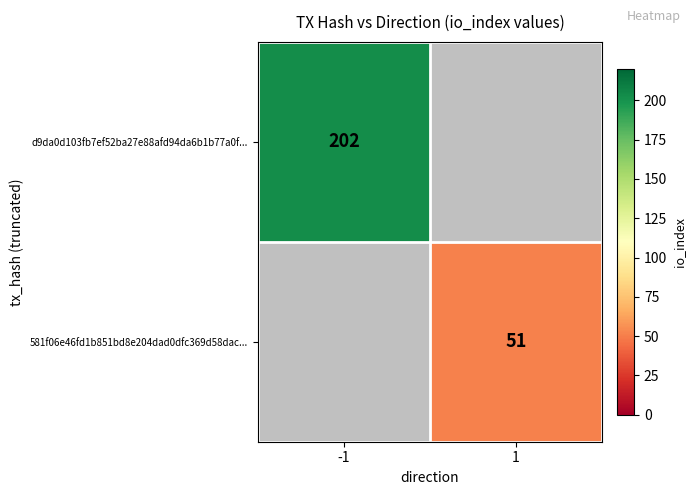

Is it true that 581f06e46fd1b851bd8e204dad0dfc369d58dac... equals 34 at 1?

False